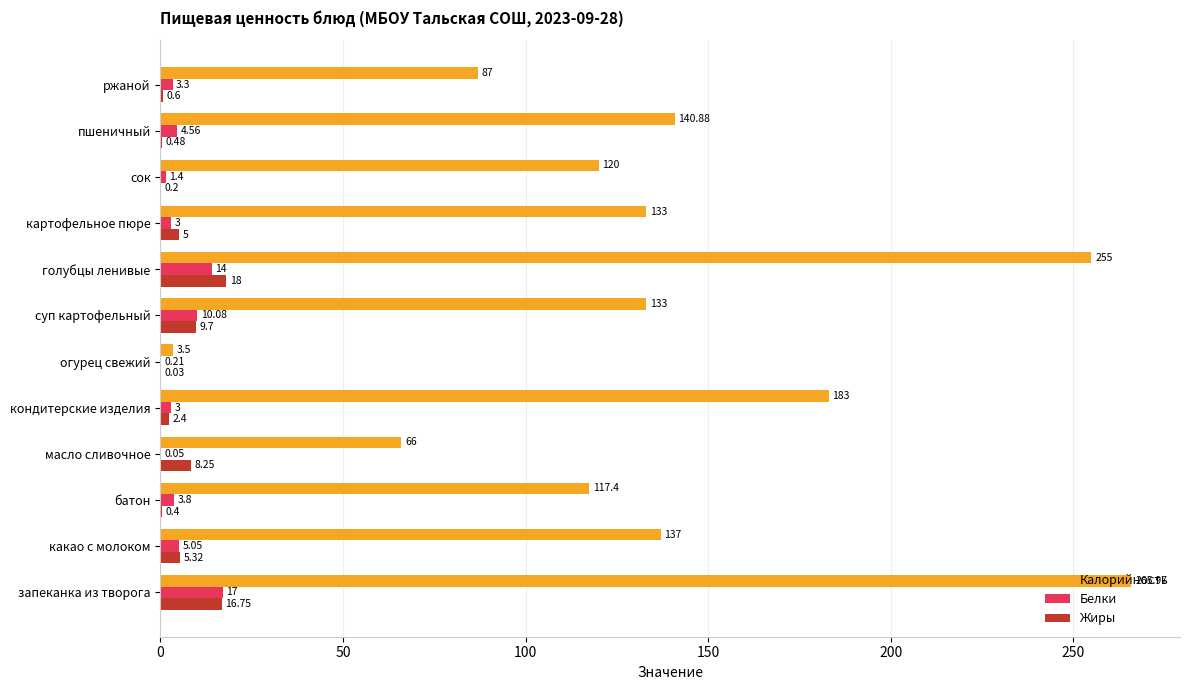

Which label corresponds to the largest value in the chart?

запеканка из творога